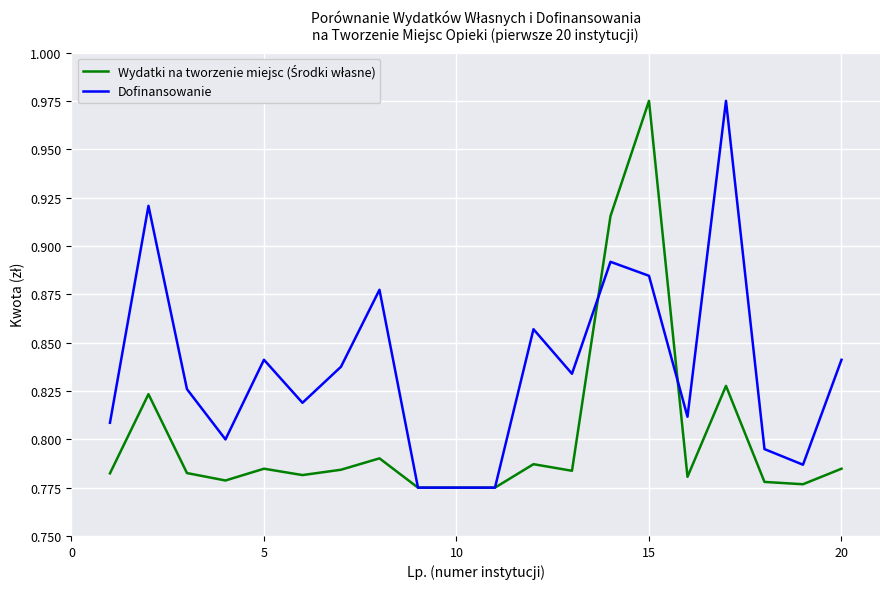

Which series has the largest total across all categories?

Dofinansowanie